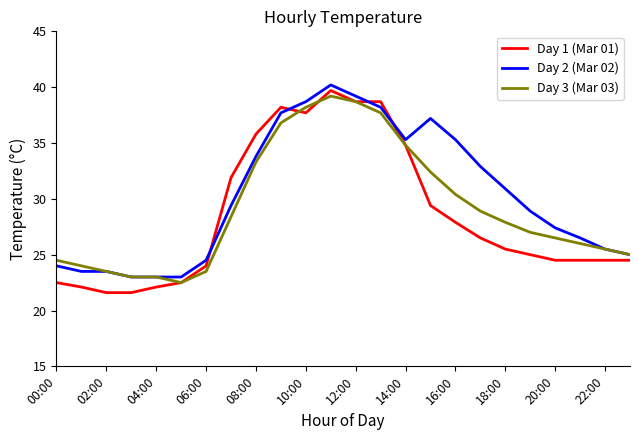

What is the lowest value of the Day 2 (Mar 02) series?

23.0